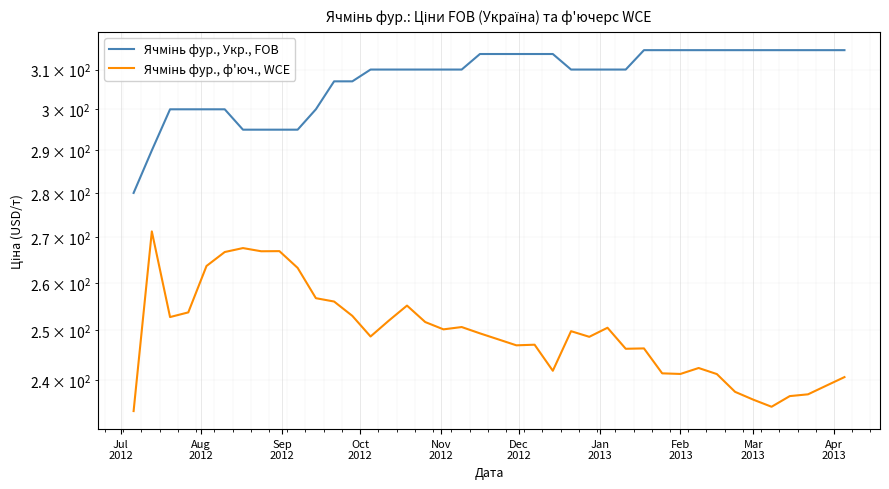

What is the highest value of the Ячмінь фур., ф'юч., WCE series?

271.2